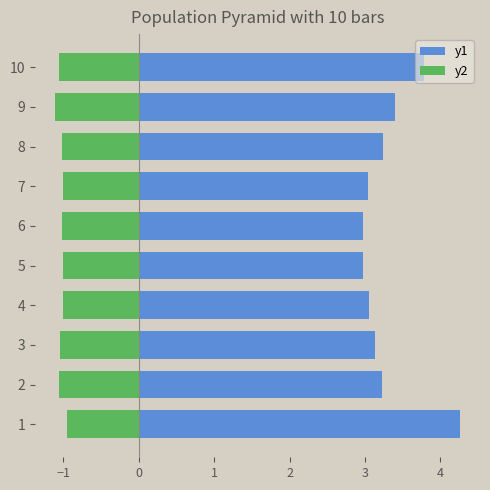

Are the bars horizontal?

Yes